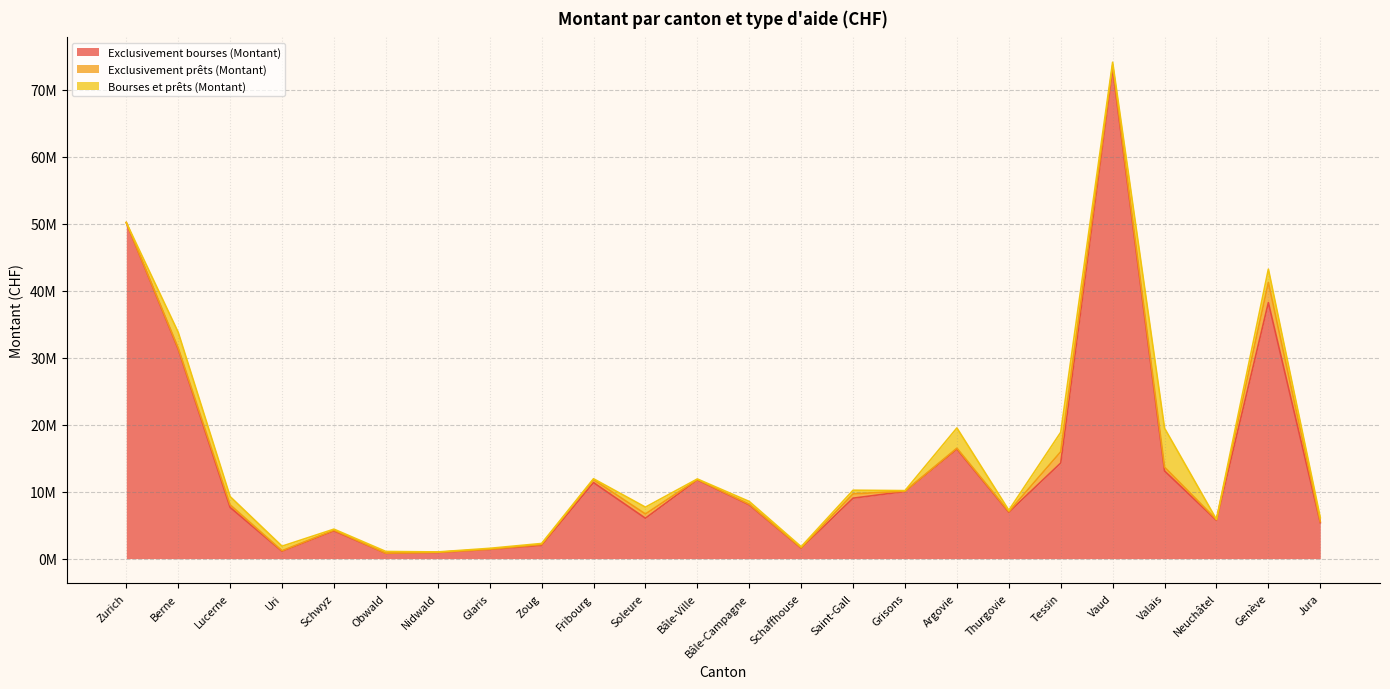

Rank the series by their maximum value, from highest to lowest.

Exclusivement bourses (Montant), Bourses et prêts (Montant), Exclusivement prêts (Montant)